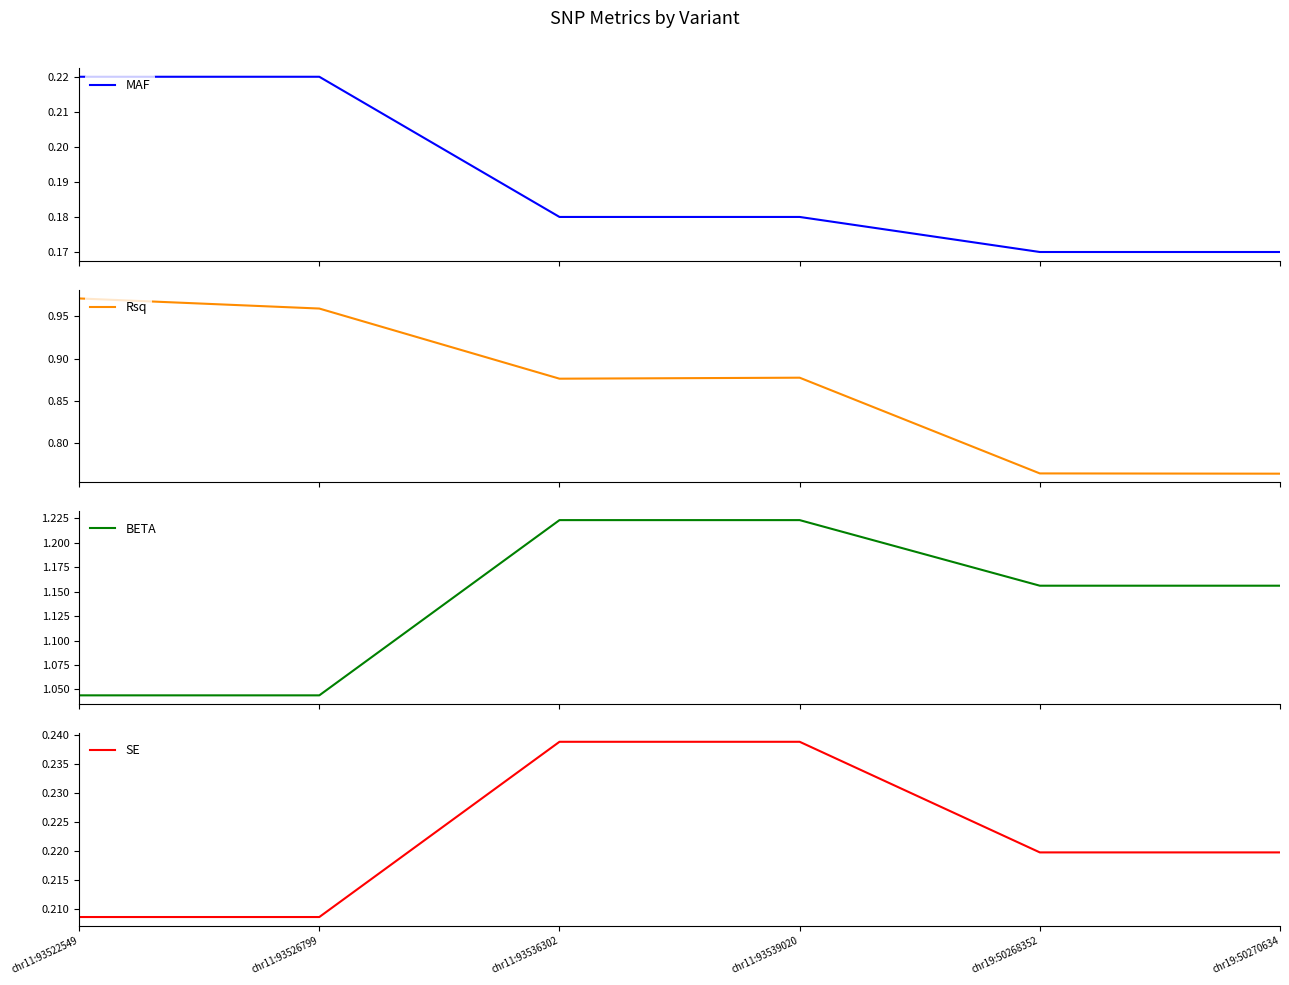

Is this an area chart (filled region under the line)?

No